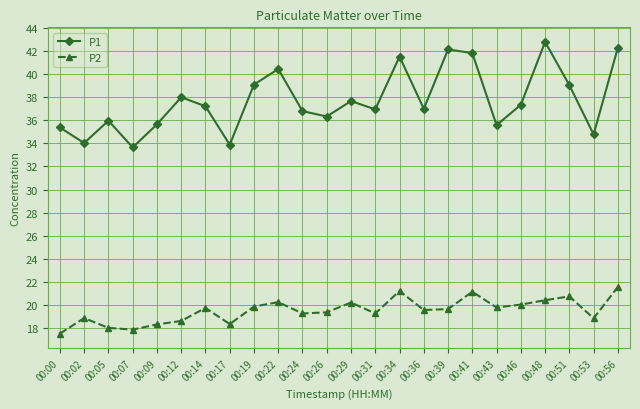

What is the difference between the maximum and second lowest values in the P2 series?

3.7